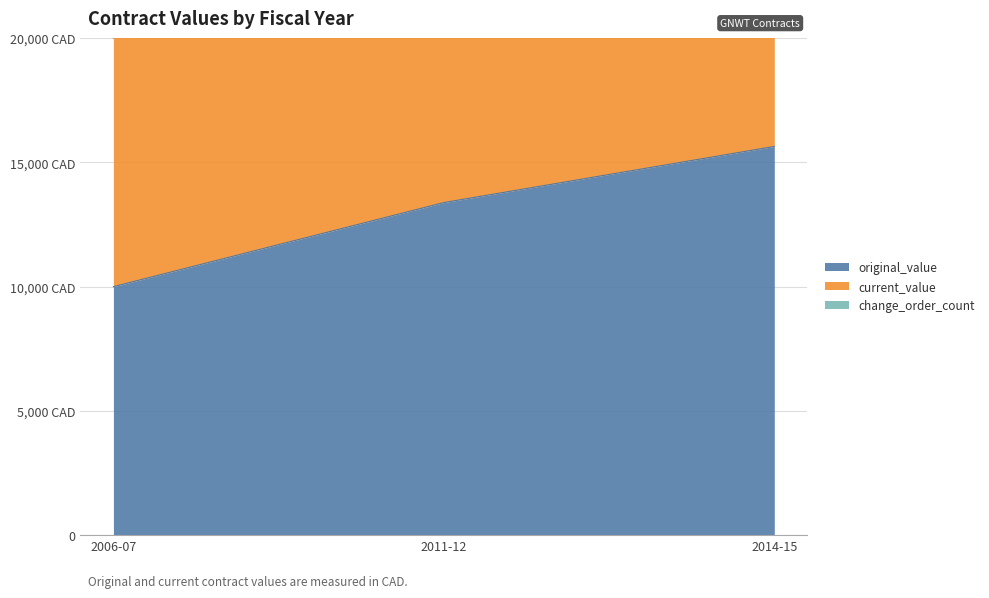

At which category is the sum across all series the highest?

2014-15